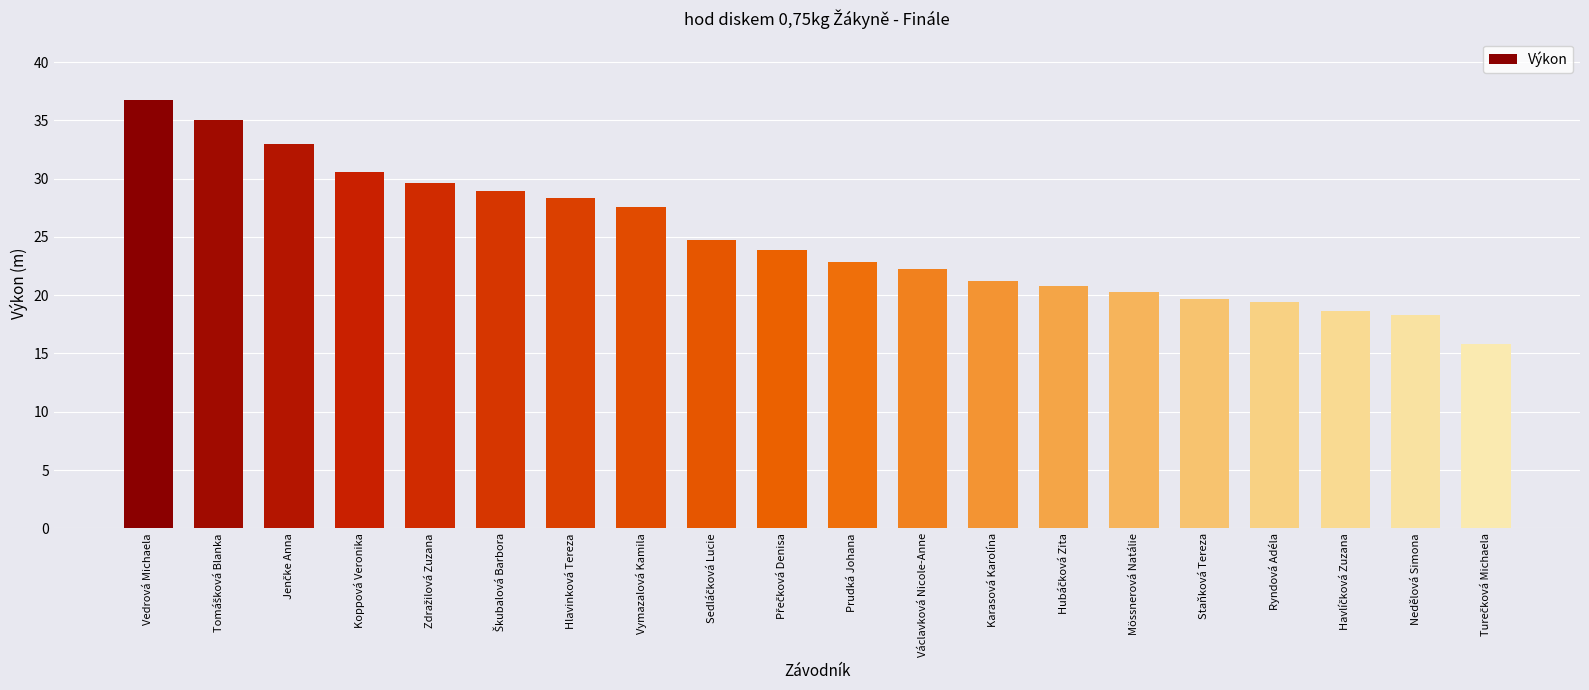

Is it true that the value at Mössnerová Natálie is 27.6?

False